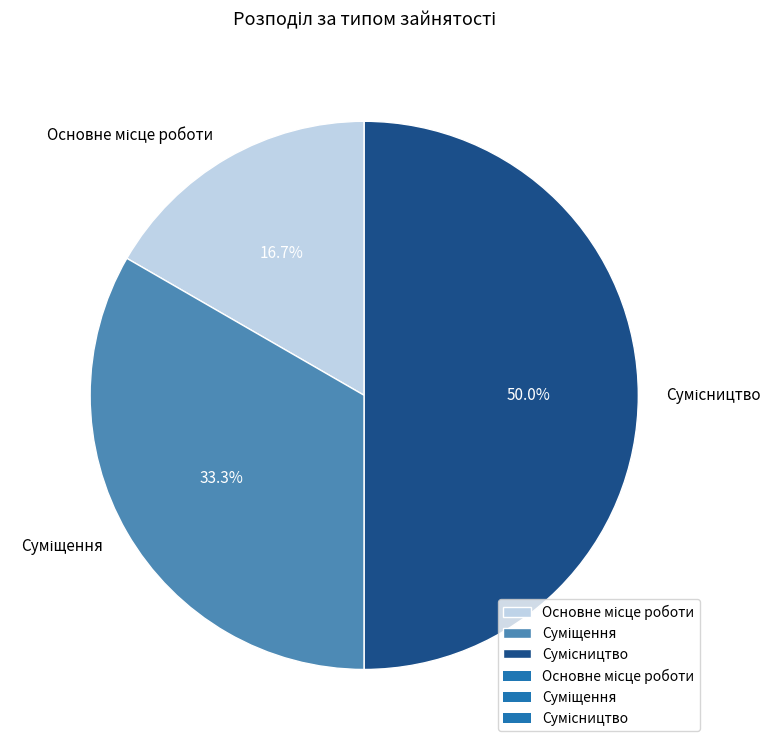

What portion of the pie excludes Сумісництво?

50.0%